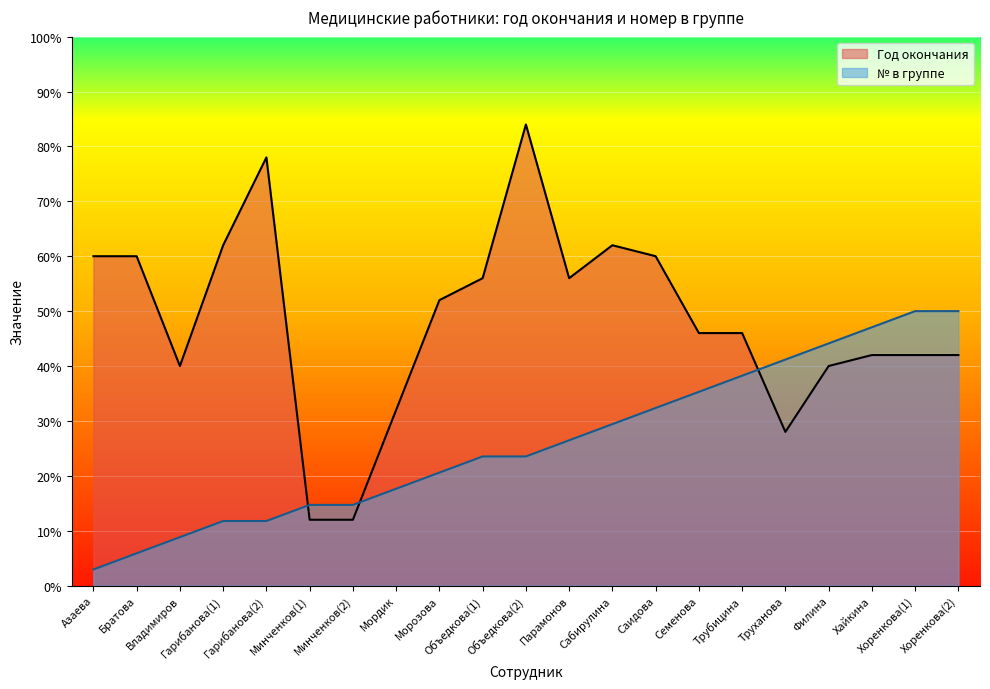

What is the sum of all Год окончания values?

1012.0